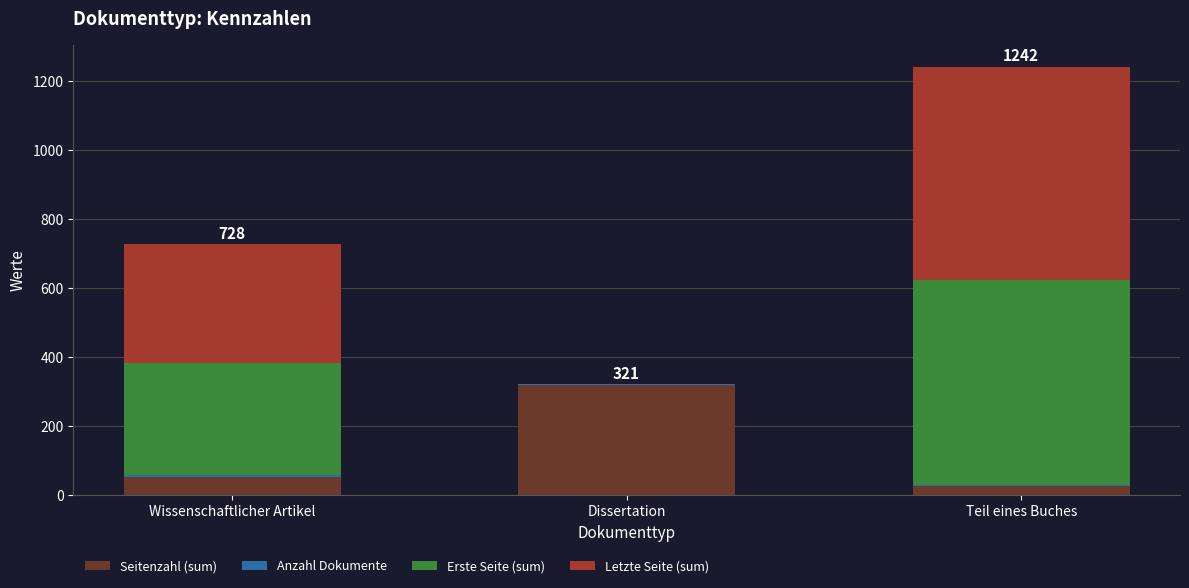

Does the chart contain stacked bars?

Yes